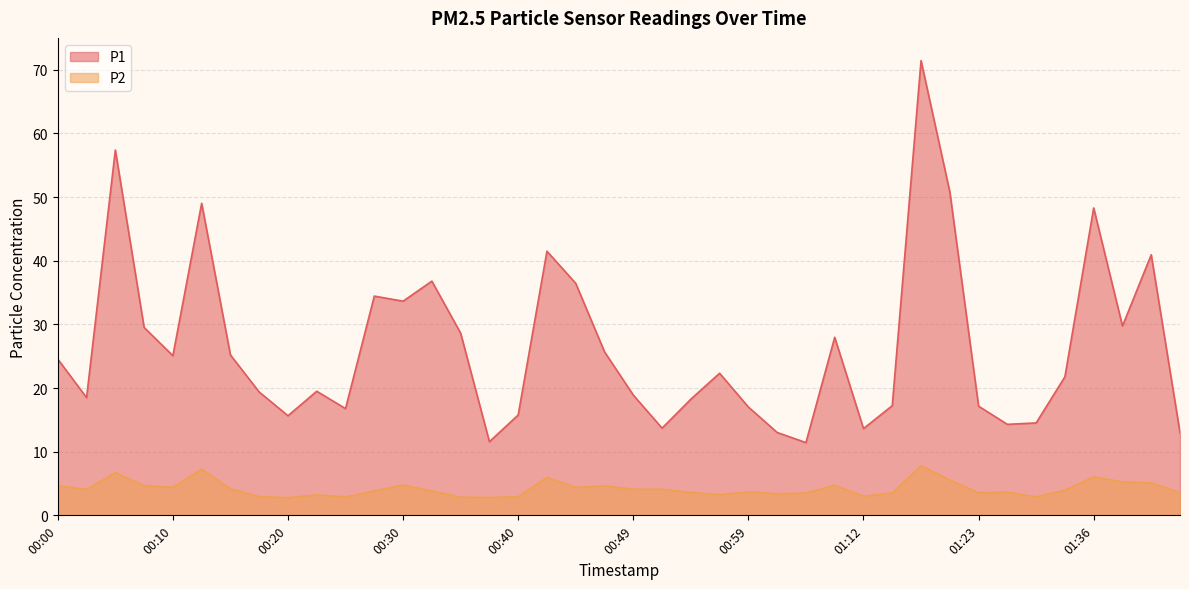

Read the P1 value at 01:43.

13.0